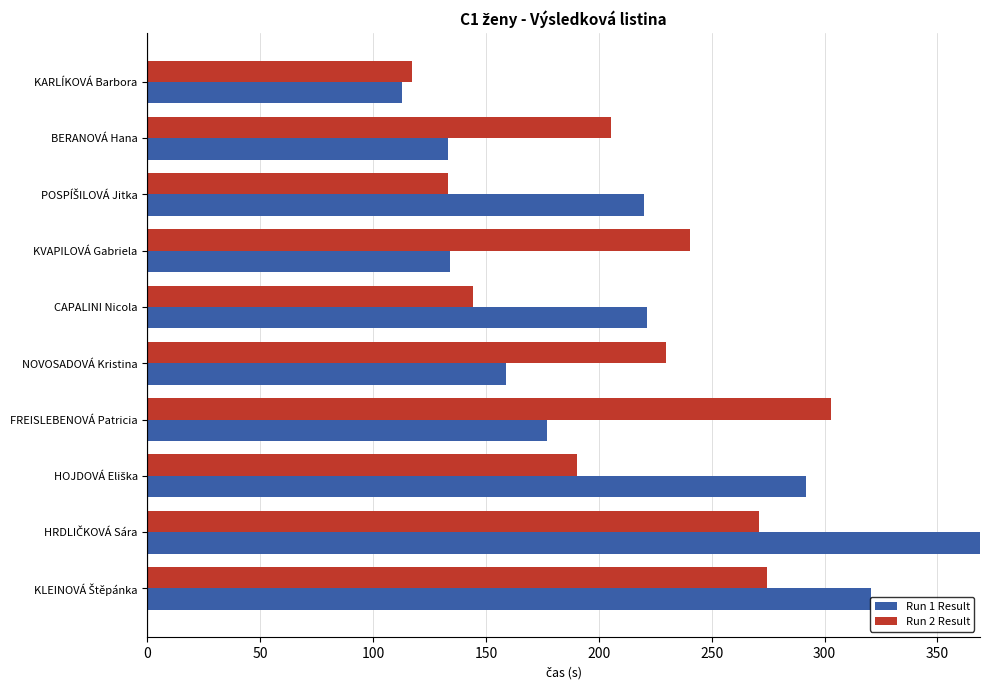

What is the minimum value shown in the chart?

112.6